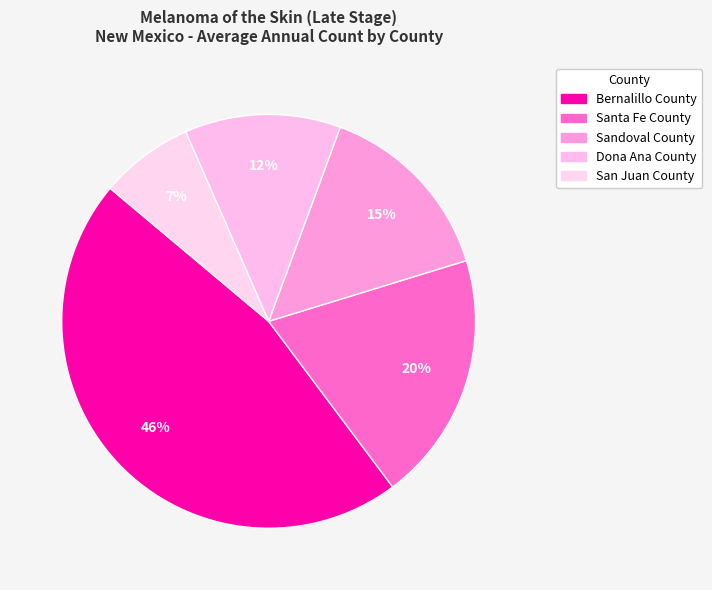

What is the change in value from Dona Ana County to San Juan County?

-2